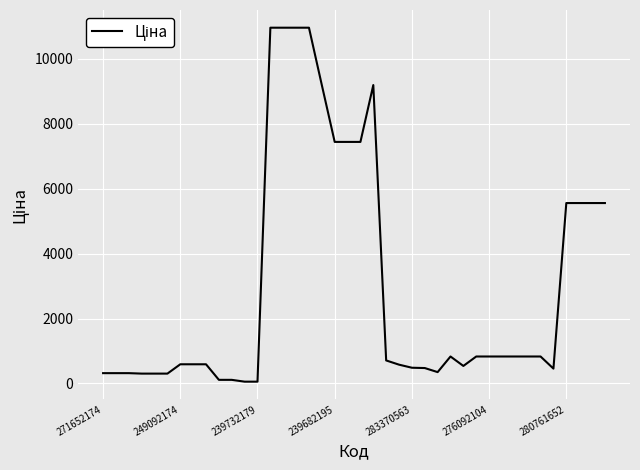

What is the maximum value shown in the chart?

10964.4